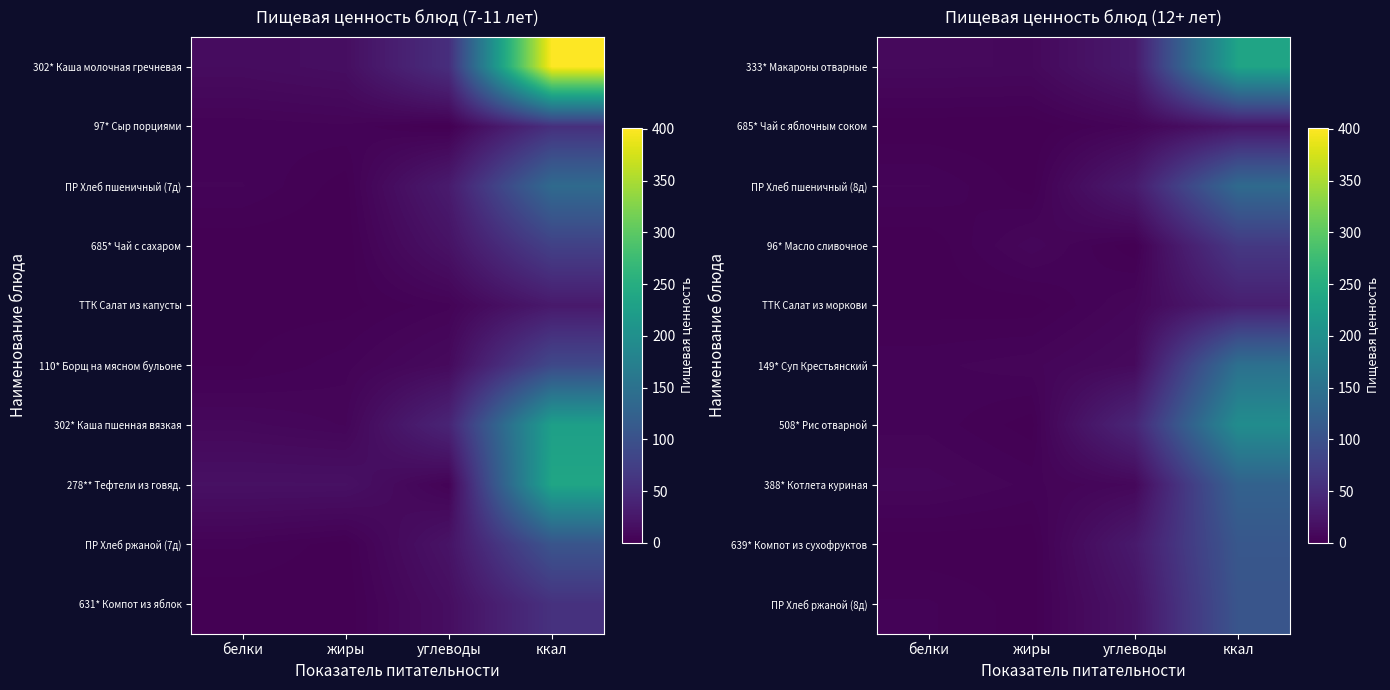

Which category has the highest value in the ПР Хлеб пшеничный (8д) series?

ккал